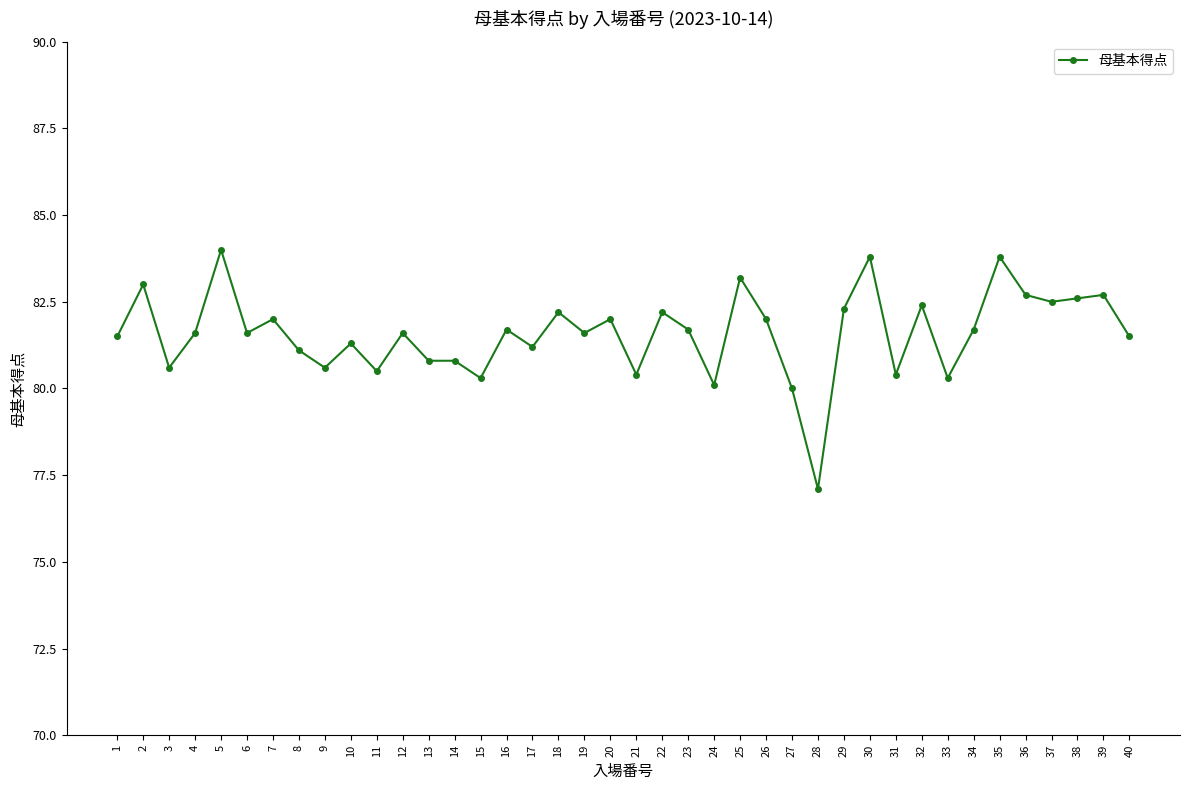

Where is the first local minimum?

3